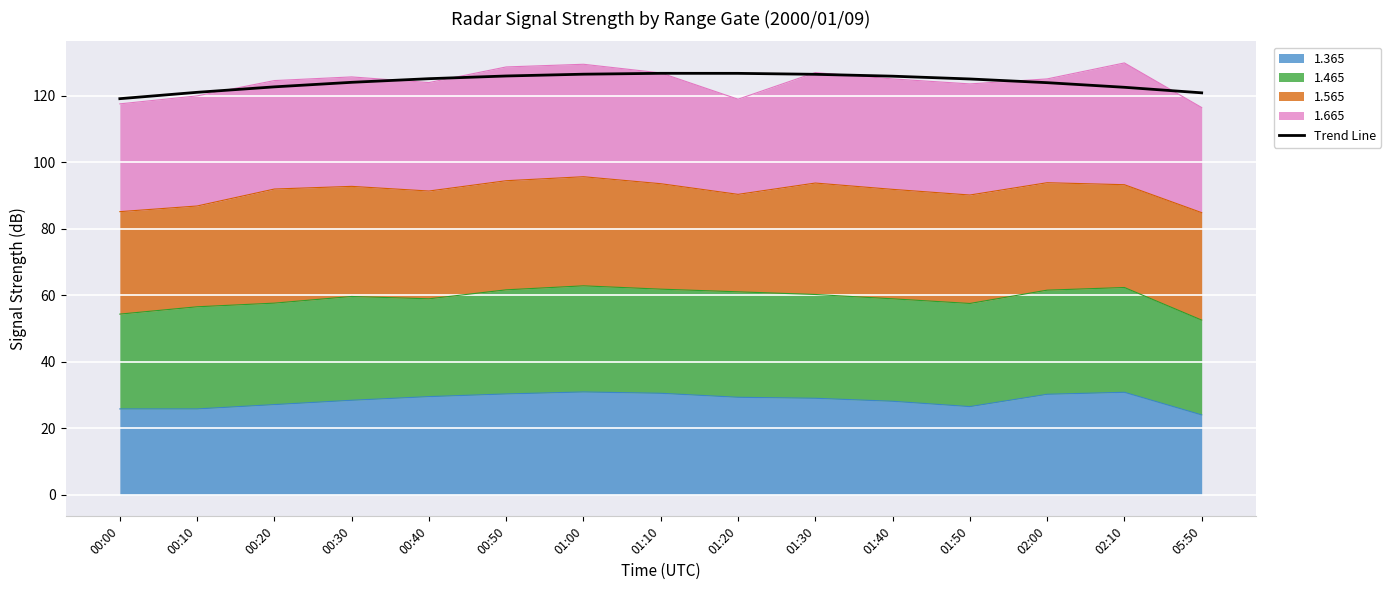

Rank the categories by value from highest to lowest.

01:10, 01:20, 01:00, 01:30, 00:50, 01:40, 00:40, 01:50, 00:30, 02:00, 00:20, 02:10, 00:10, 05:50, 00:00